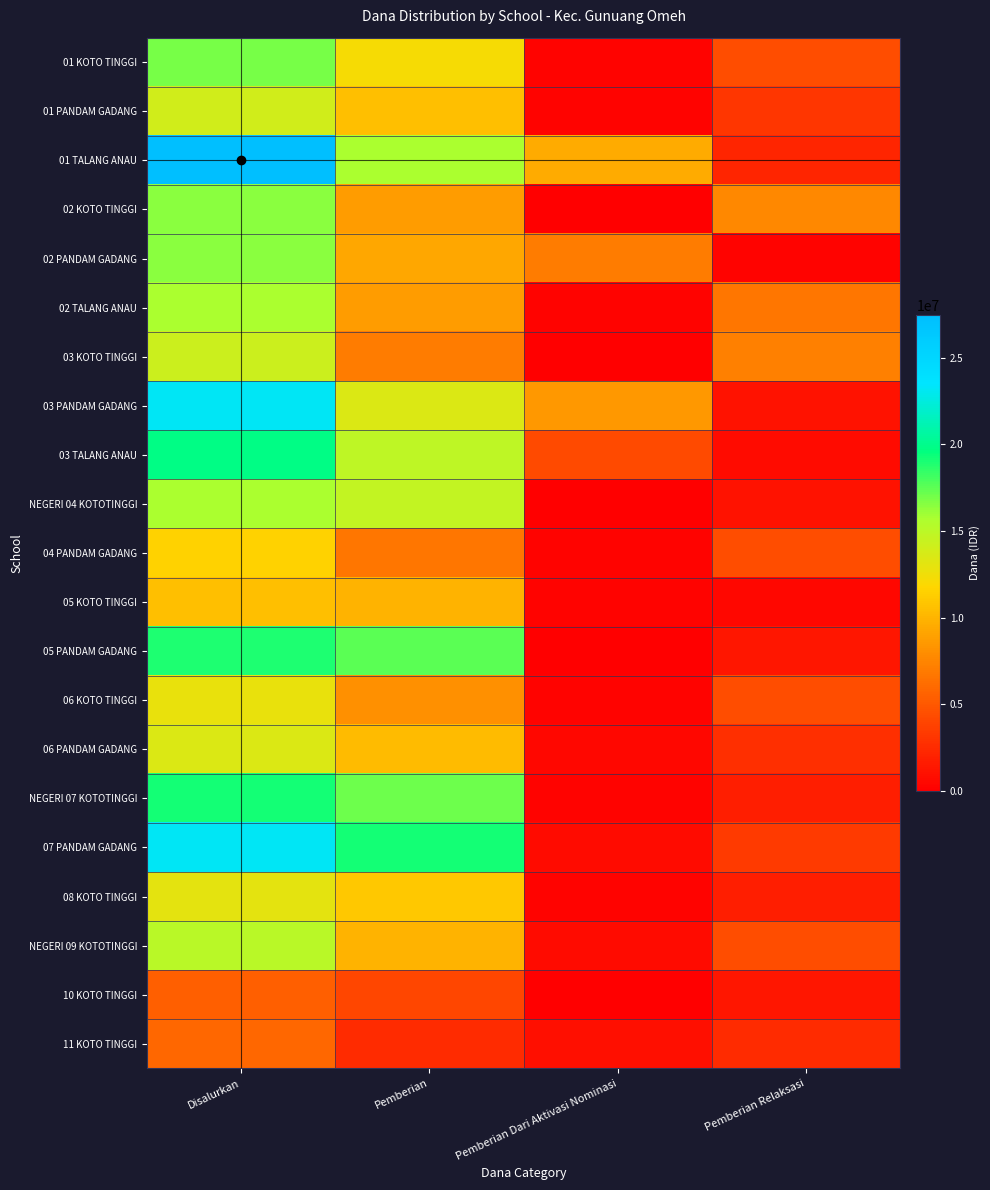

Reading right to left, transcribe all the data shown in this chart.

01 KOTO TINGGI: Pemberian Relaksasi=4500000	Pemberian Dari Aktivasi Nominasi=225000	Pemberian=12150000	Disalurkan=16875000
01 PANDAM GADANG: Pemberian Relaksasi=3150000	Pemberian Dari Aktivasi Nominasi=225000	Pemberian=10575000	Disalurkan=13950000
01 TALANG ANAU: Pemberian Relaksasi=2250000	Pemberian Dari Aktivasi Nominasi=9450000	Pemberian=15750000	Disalurkan=27450000
02 KOTO TINGGI: Pemberian Relaksasi=7650000	Pemberian Dari Aktivasi Nominasi=0	Pemberian=8775000	Disalurkan=16425000
02 PANDAM GADANG: Pemberian Relaksasi=225000	Pemberian Dari Aktivasi Nominasi=6975000	Pemberian=9225000	Disalurkan=16425000
02 TALANG ANAU: Pemberian Relaksasi=6750000	Pemberian Dari Aktivasi Nominasi=225000	Pemberian=8775000	Disalurkan=15750000
03 KOTO TINGGI: Pemberian Relaksasi=7200000	Pemberian Dari Aktivasi Nominasi=0	Pemberian=6975000	Disalurkan=14175000
03 PANDAM GADANG: Pemberian Relaksasi=1125000	Pemberian Dari Aktivasi Nominasi=8550000	Pemberian=13500000	Disalurkan=23175000
03 TALANG ANAU: Pemberian Relaksasi=675000	Pemberian Dari Aktivasi Nominasi=4275000	Pemberian=14850000	Disalurkan=19800000
NEGERI 04 KOTOTINGGI: Pemberian Relaksasi=1125000	Pemberian Dari Aktivasi Nominasi=0	Pemberian=14625000	Disalurkan=15750000
04 PANDAM GADANG: Pemberian Relaksasi=4500000	Pemberian Dari Aktivasi Nominasi=225000	Pemberian=6750000	Disalurkan=11475000
05 KOTO TINGGI: Pemberian Relaksasi=450000	Pemberian Dari Aktivasi Nominasi=225000	Pemberian=9900000	Disalurkan=10575000
05 PANDAM GADANG: Pemberian Relaksasi=1350000	Pemberian Dari Aktivasi Nominasi=0	Pemberian=17550000	Disalurkan=18900000
06 KOTO TINGGI: Pemberian Relaksasi=4500000	Pemberian Dari Aktivasi Nominasi=225000	Pemberian=8100000	Disalurkan=12825000
06 PANDAM GADANG: Pemberian Relaksasi=2700000	Pemberian Dari Aktivasi Nominasi=450000	Pemberian=10350000	Disalurkan=13500000
NEGERI 07 KOTOTINGGI: Pemberian Relaksasi=1800000	Pemberian Dari Aktivasi Nominasi=225000	Pemberian=17100000	Disalurkan=19125000
07 PANDAM GADANG: Pemberian Relaksasi=3375000	Pemberian Dari Aktivasi Nominasi=675000	Pemberian=19125000	Disalurkan=23175000
08 KOTO TINGGI: Pemberian Relaksasi=1800000	Pemberian Dari Aktivasi Nominasi=225000	Pemberian=11025000	Disalurkan=13050000
NEGERI 09 KOTOTINGGI: Pemberian Relaksasi=4500000	Pemberian Dari Aktivasi Nominasi=675000	Pemberian=9900000	Disalurkan=15075000
10 KOTO TINGGI: Pemberian Relaksasi=1350000	Pemberian Dari Aktivasi Nominasi=0	Pemberian=4050000	Disalurkan=5400000
11 KOTO TINGGI: Pemberian Relaksasi=2475000	Pemberian Dari Aktivasi Nominasi=900000	Pemberian=2475000	Disalurkan=5850000